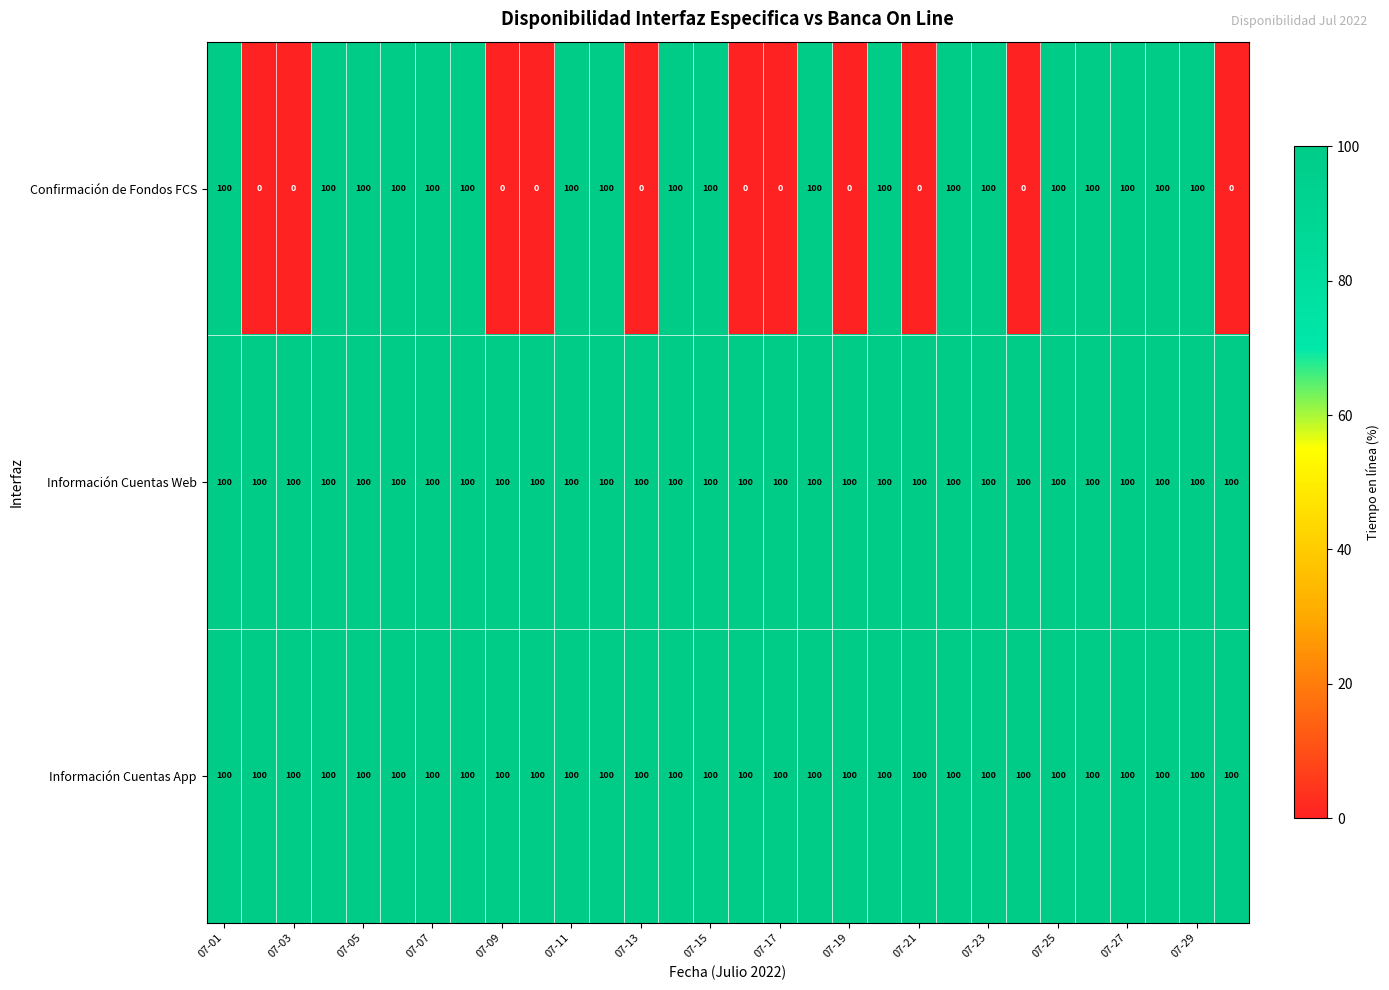

At how many categories does at least one series exceed 7?

30